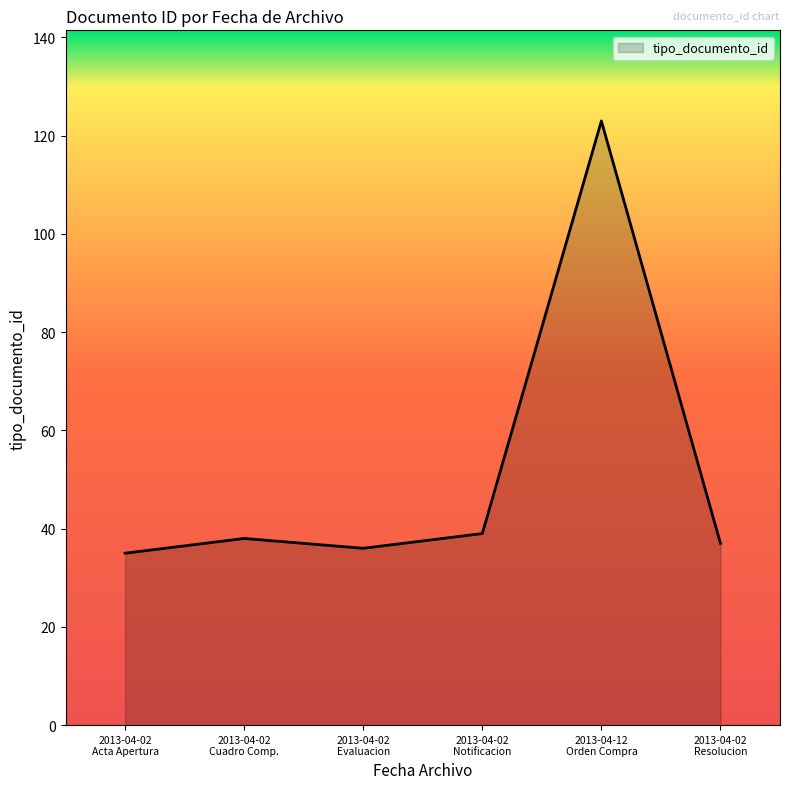

Does the chart display data point markers on the line(s)?

No